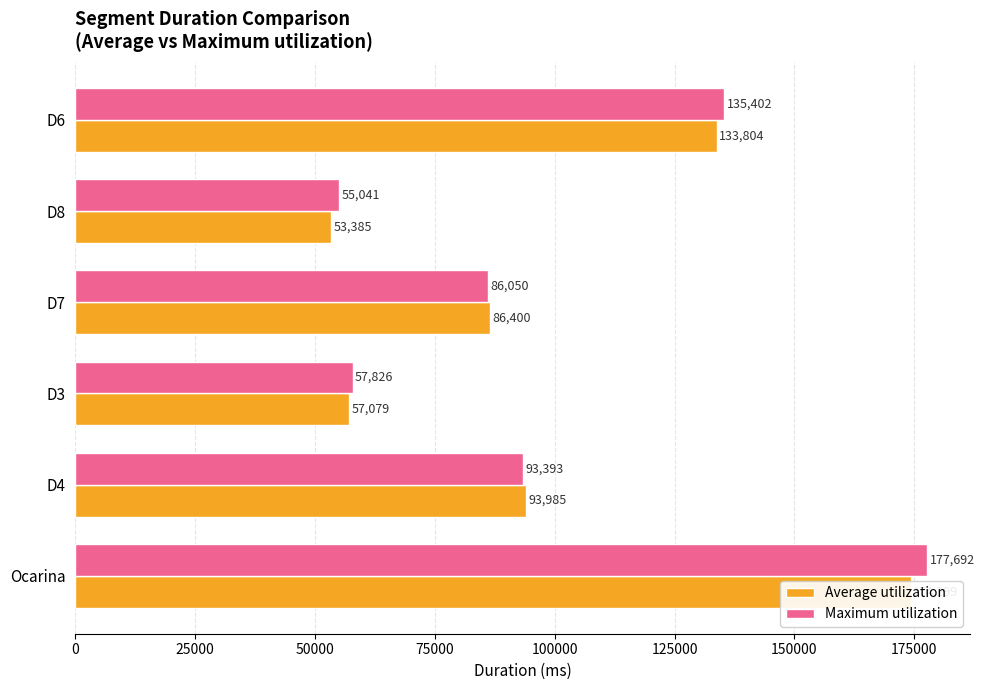

What is the difference between the second highest and minimum values in the Maximum utilization series?

80361